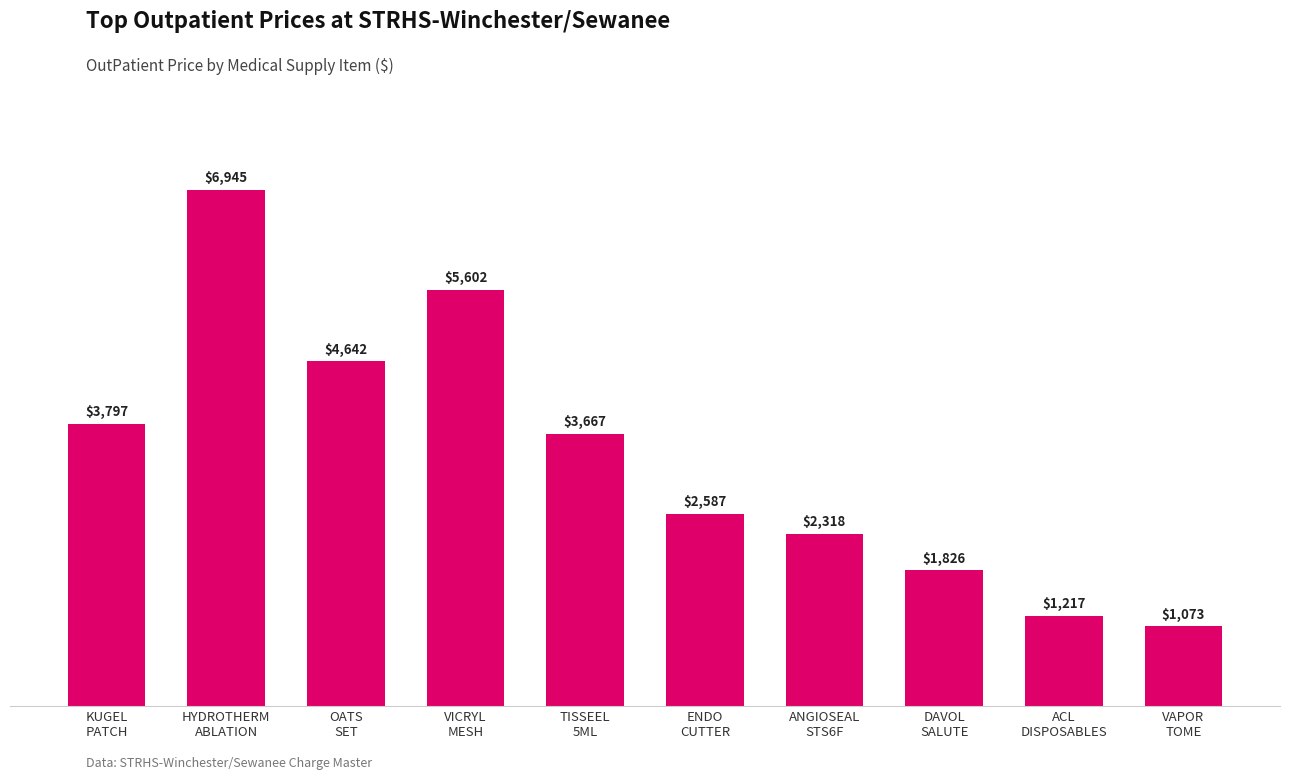

Is it true that the value at VICRYL
MESH is 7658.7?

False